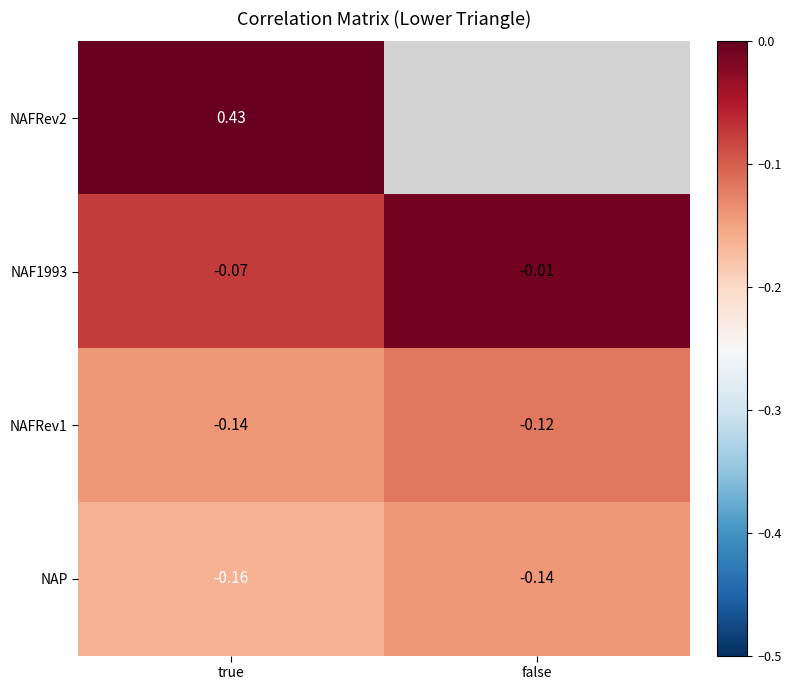

At which category is the sum across all series the highest?

true